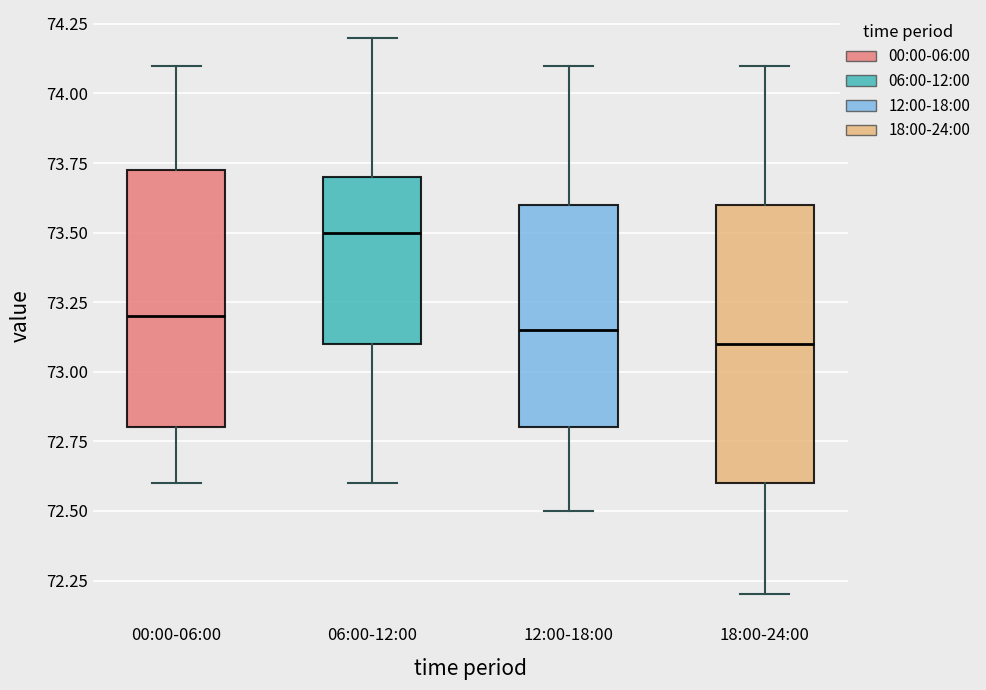

Which box is the tallest, from its lower edge to its upper edge?

18:00-24:00